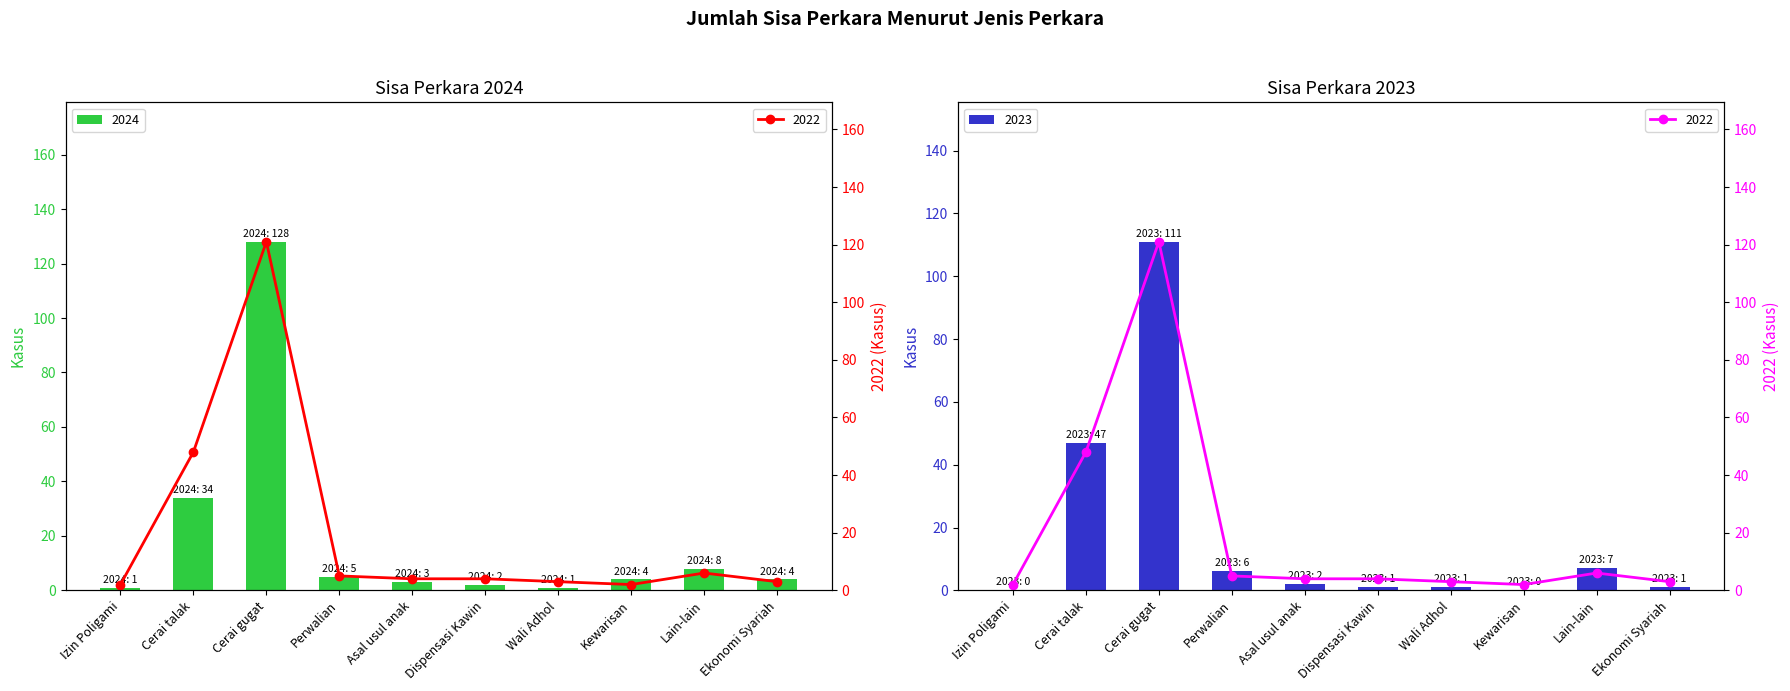

Rank the series by their average value, from lowest to highest.

2023, 2024, 2022